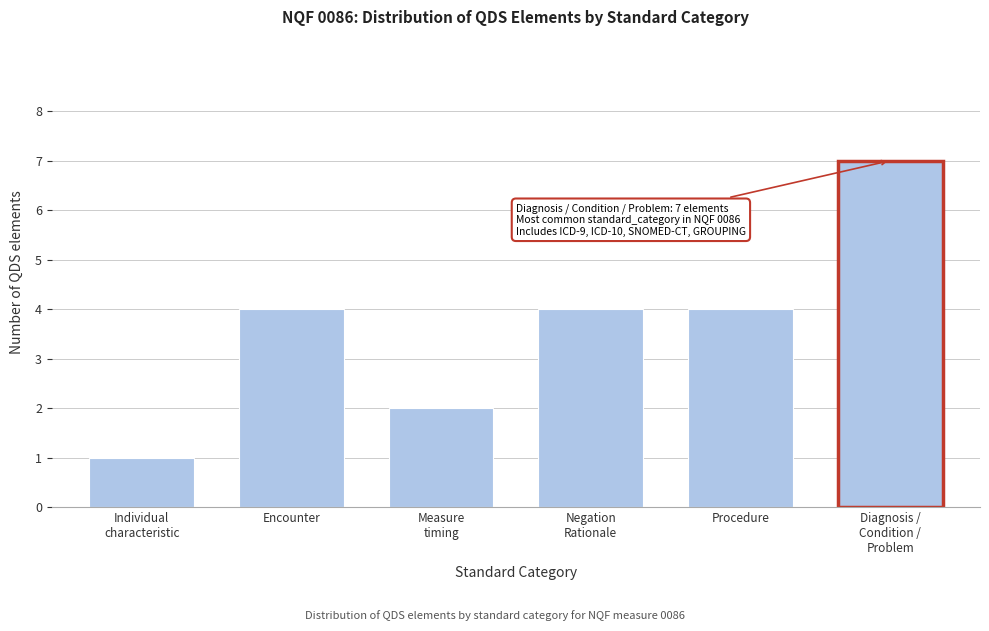

Reading left to right, extract all data points from this chart.

1	4	2	4	4	7